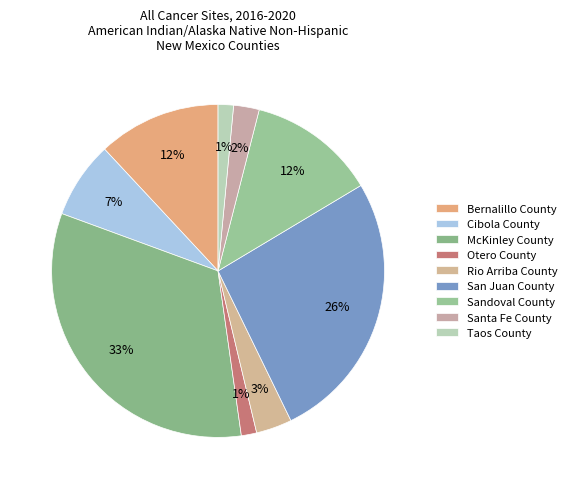

Is there any slice that represents more than half of the pie?

No